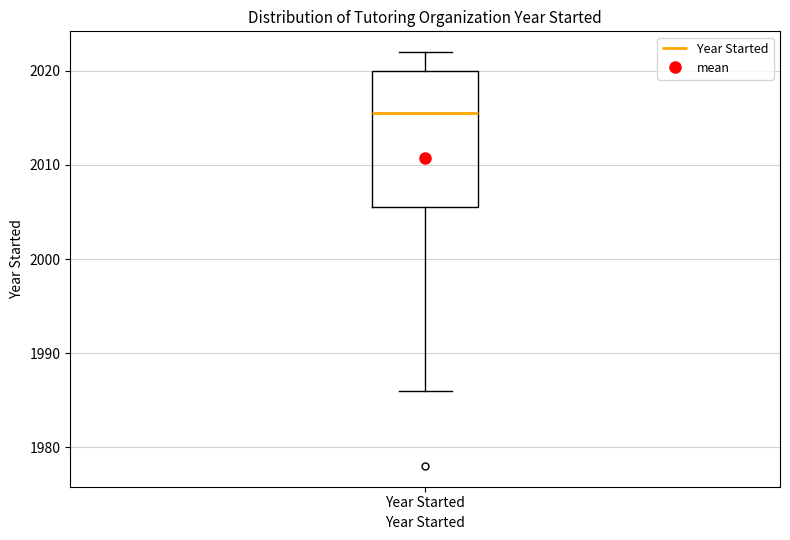

Read this box plot against the y-axis: the position of the median line, the range covered by the box, and the ends of both whiskers. The values are not printed on the chart, so give them approximately, as read against the axis.

median 2016, box 2006 to 2020, whiskers 1986 to 2022